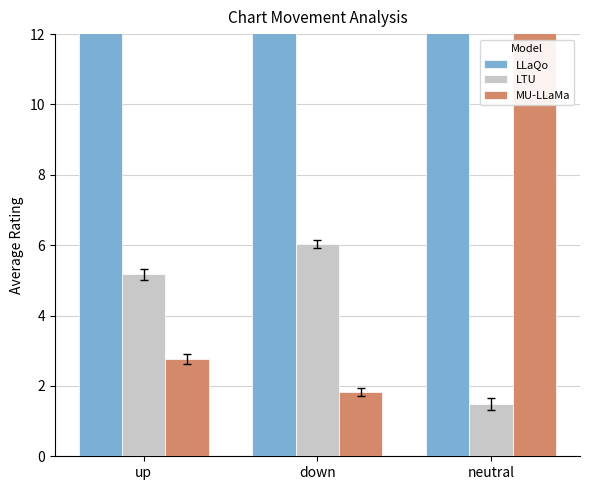

Between down and up, which is larger?

down